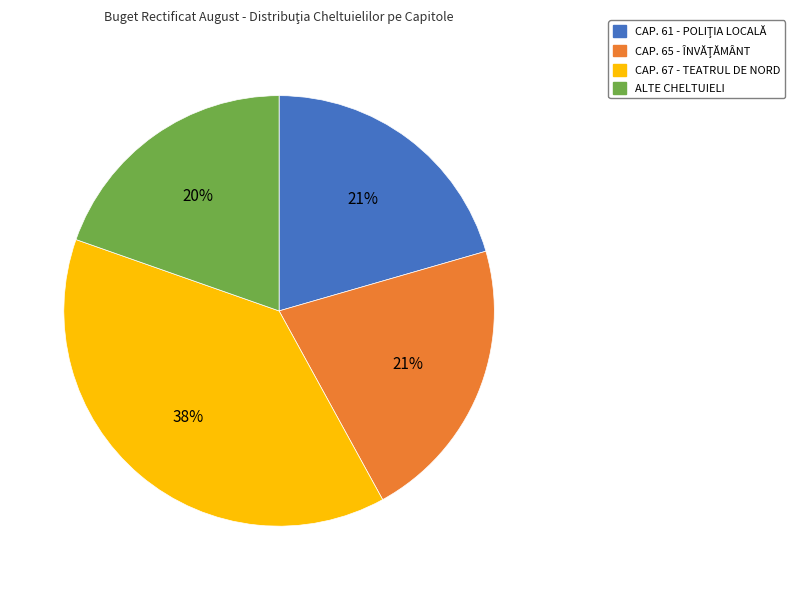

Combined, do ALTE CHELTUIELI and CAP. 67 - TEATRUL DE NORD account for over 50%?

Yes